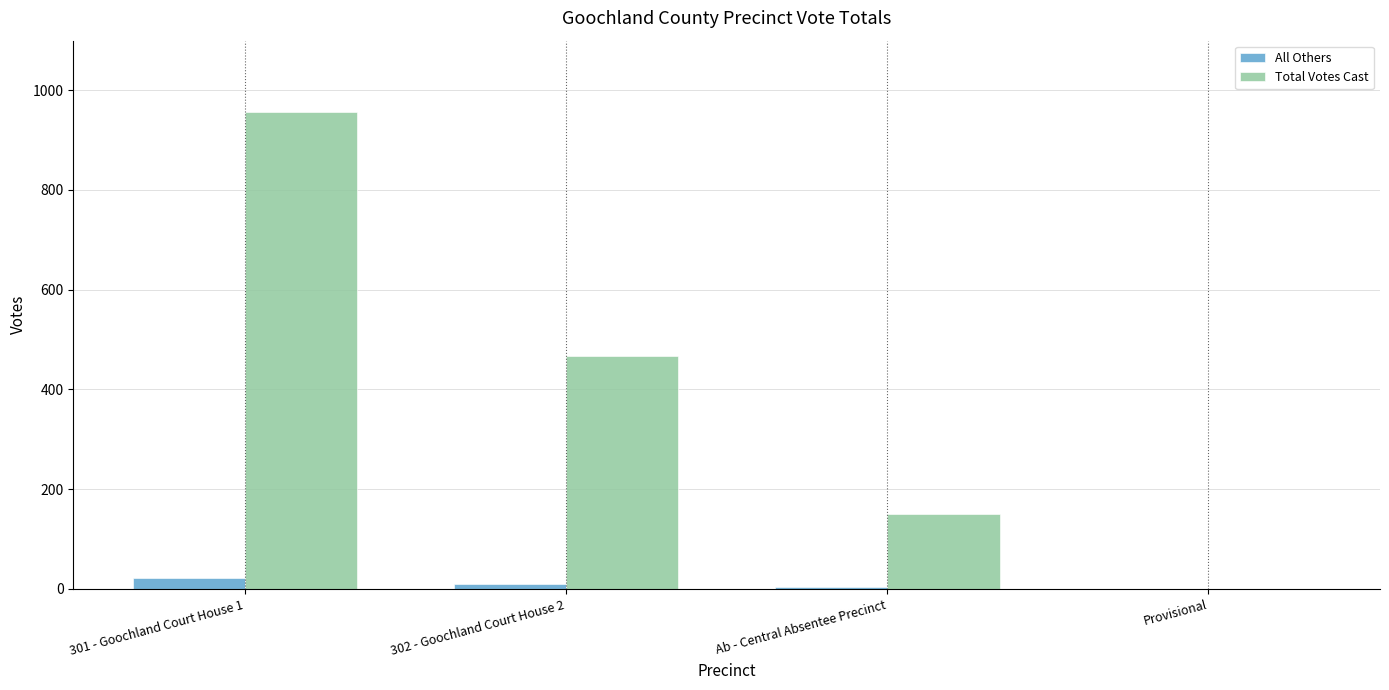

How many series are shown in this chart?

2